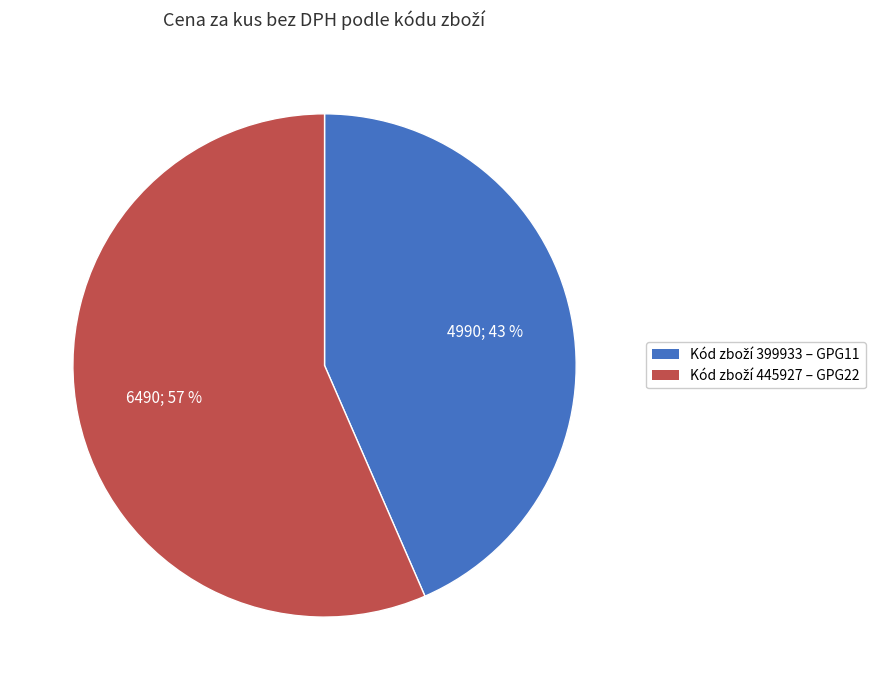

Is there any slice that represents more than half of the pie?

Yes